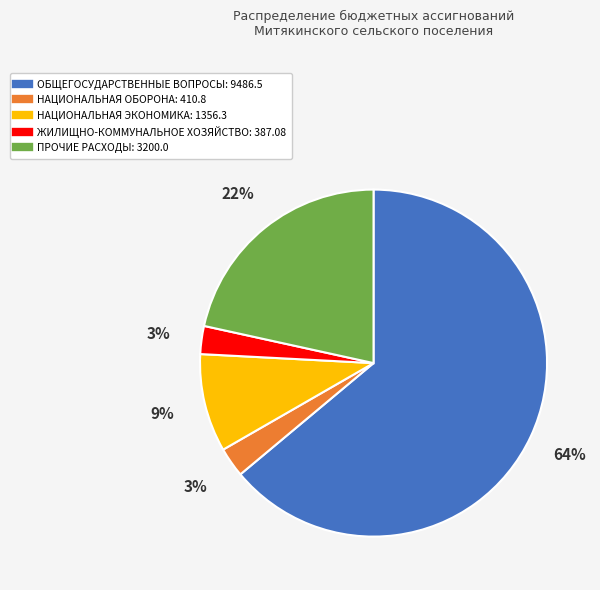

Do НАЦИОНАЛЬНАЯ ЭКОНОМИКА and НАЦИОНАЛЬНАЯ ОБОРОНА together represent more than half of the pie?

No